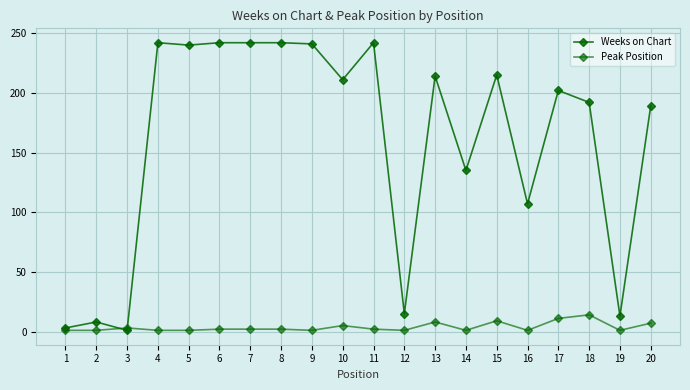

At which label is Peak Position closest to 7?

20